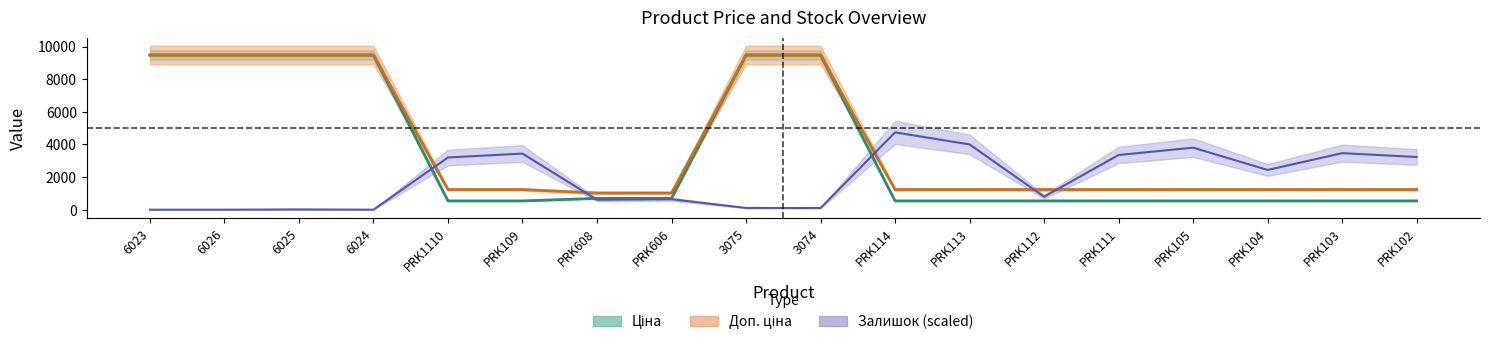

Reading left to right, transcribe all the data shown in this chart.

Ціна: 6023=9480.1	6026=9480.1	6025=9480.1	6024=9480.1	PRK1110=539.0	PRK109=539.0	PRK608=693.7	PRK606=693.7	3075=9480.1	3074=9480.1	PRK114=539.0	PRK113=539.0	PRK112=539.0	PRK111=539.0	PRK105=539.0	PRK104=539.0	PRK103=539.0	PRK102=539.0
Доп. ціна: 6023=9480.1	6026=9480.1	6025=9480.1	6024=9480.1	PRK1110=1235.4	PRK109=1235.4	PRK608=1024.6	PRK606=1024.6	3075=9480.1	3074=9480.1	PRK114=1235.4	PRK113=1235.4	PRK112=1235.4	PRK111=1235.4	PRK105=1235.4	PRK104=1235.4	PRK103=1235.4	PRK102=1235.4
Залишок: 6023=0.0	6026=0.0	6025=15.3	6024=0.0	PRK1110=3201.4	PRK109=3440.0	PRK608=607.1	PRK606=639.5	3075=106.9	3074=101.2	PRK114=4740.0	PRK113=4001.3	PRK112=796.1	PRK111=3354.1	PRK105=3802.7	PRK104=2435.9	PRK103=3466.7	PRK102=3230.0